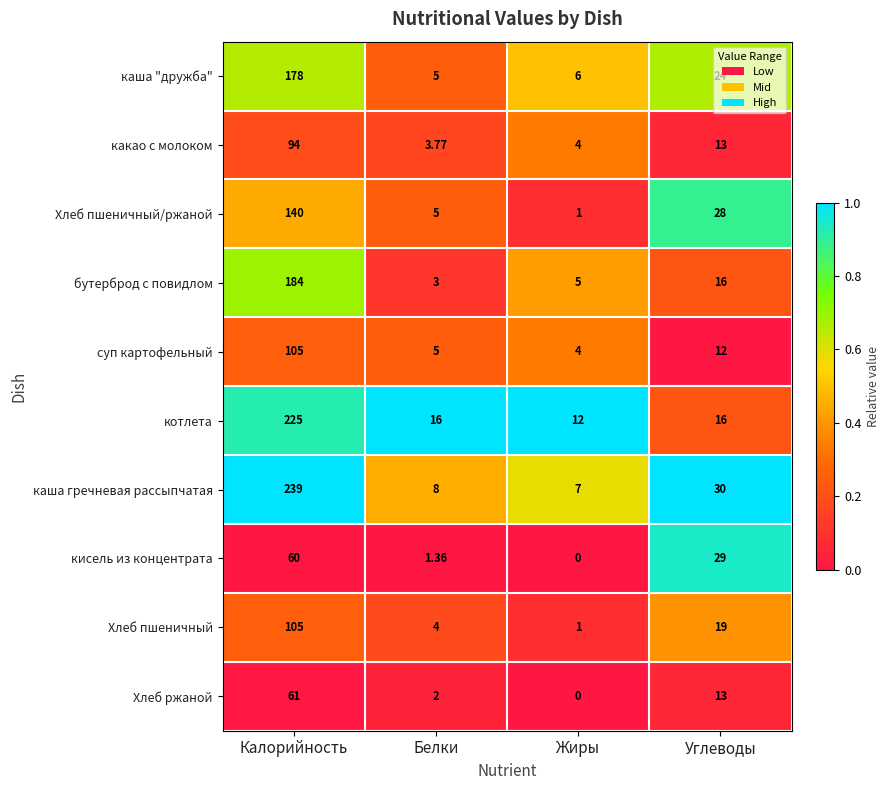

Which series has the widest spread of values?

каша гречневая рассыпчатая